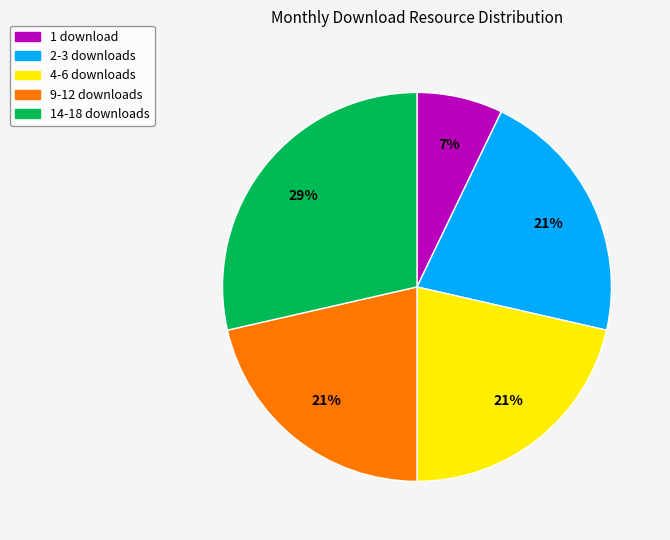

To the nearest percent, what is the average slice percentage?

20%